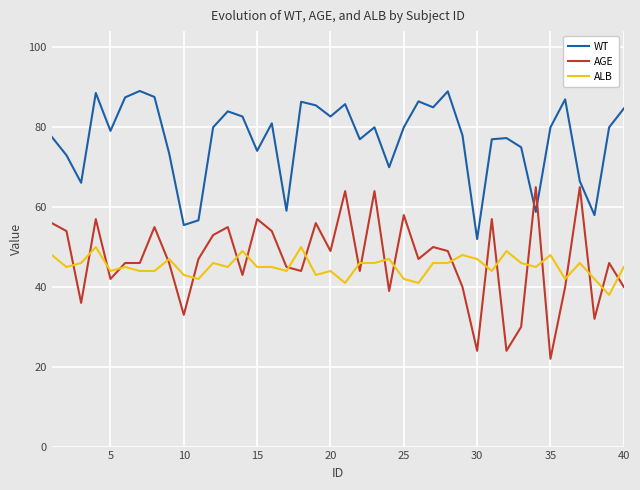

In WT, how many points are lower than both neighbors (excluding endpoints)?

12